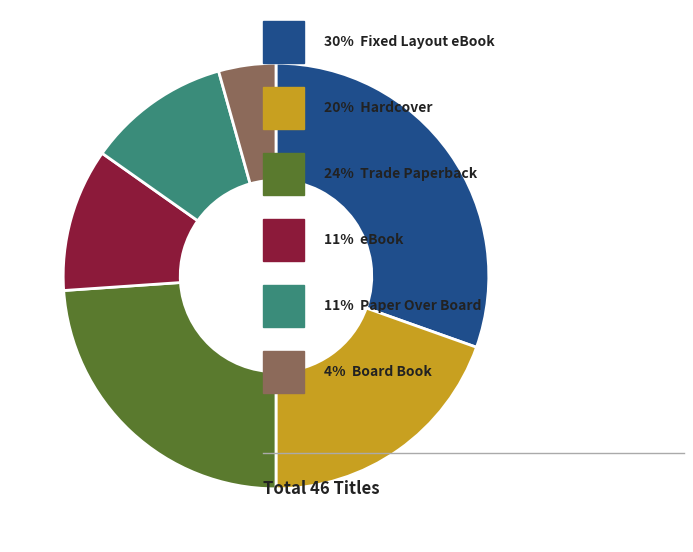

Is there any slice that represents more than half of the pie?

No